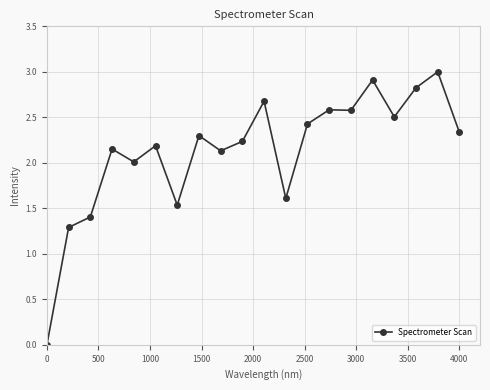

How many distinct data groups are displayed?

1